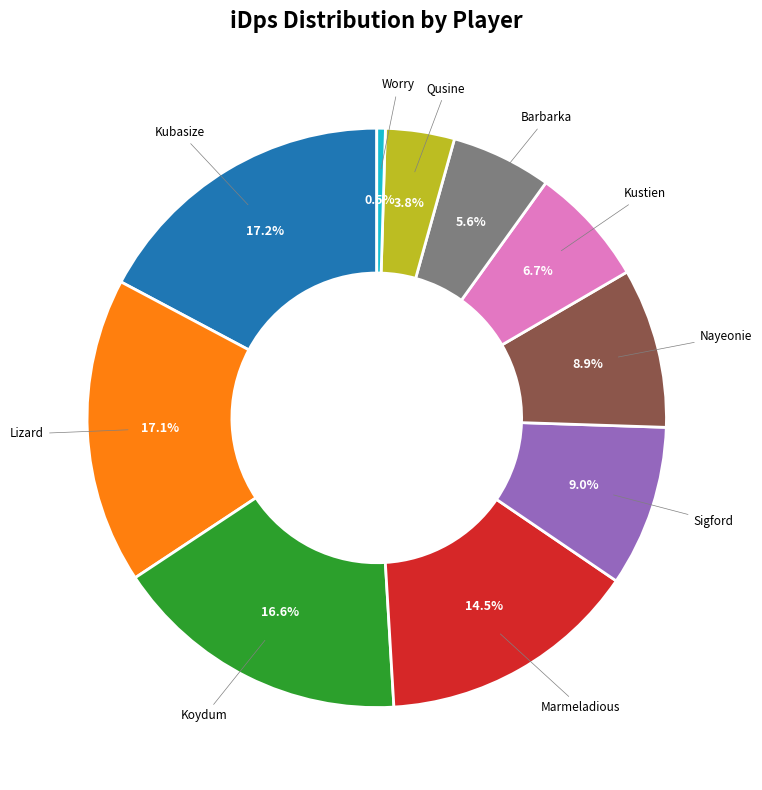

Is there a majority slice in this chart?

No